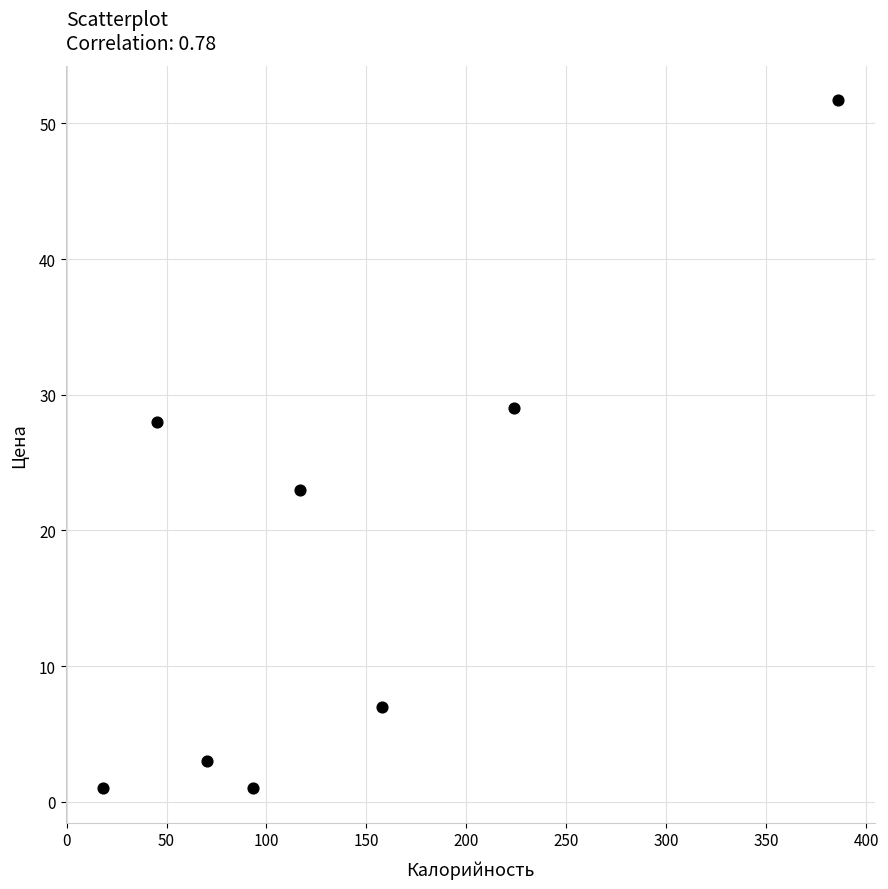

What is the range of X values (max minus min)?

368.0